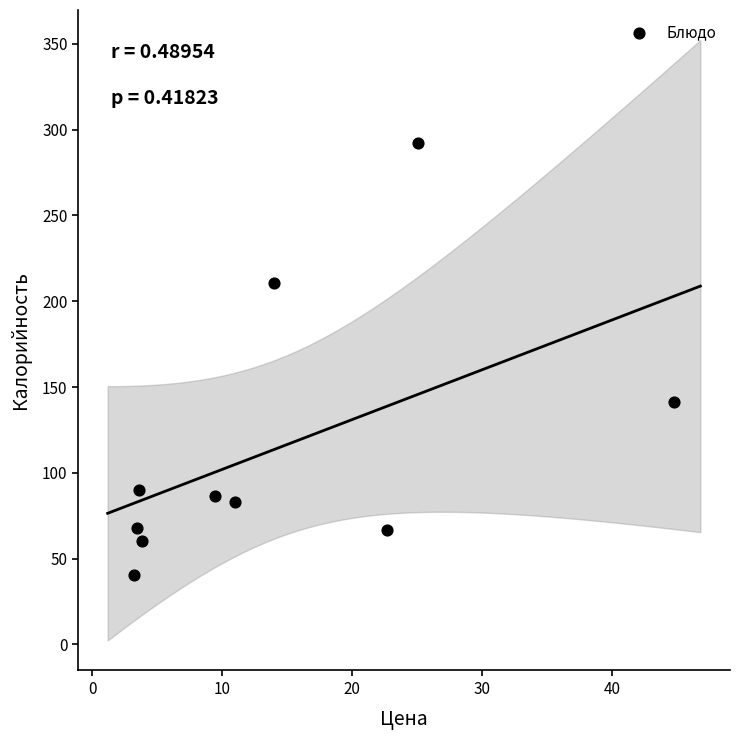

What is the range of Y values (max minus min)?

252.0